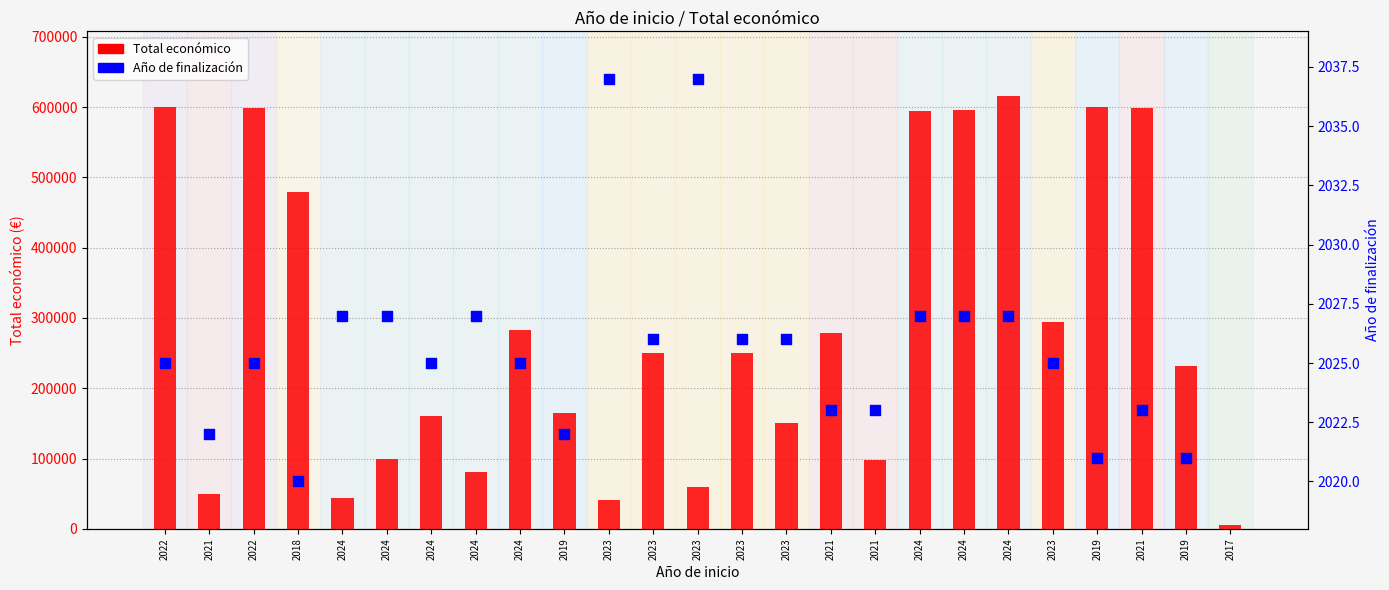

Approximately how many times larger is the value at 2019 compared to 2024?

0.3